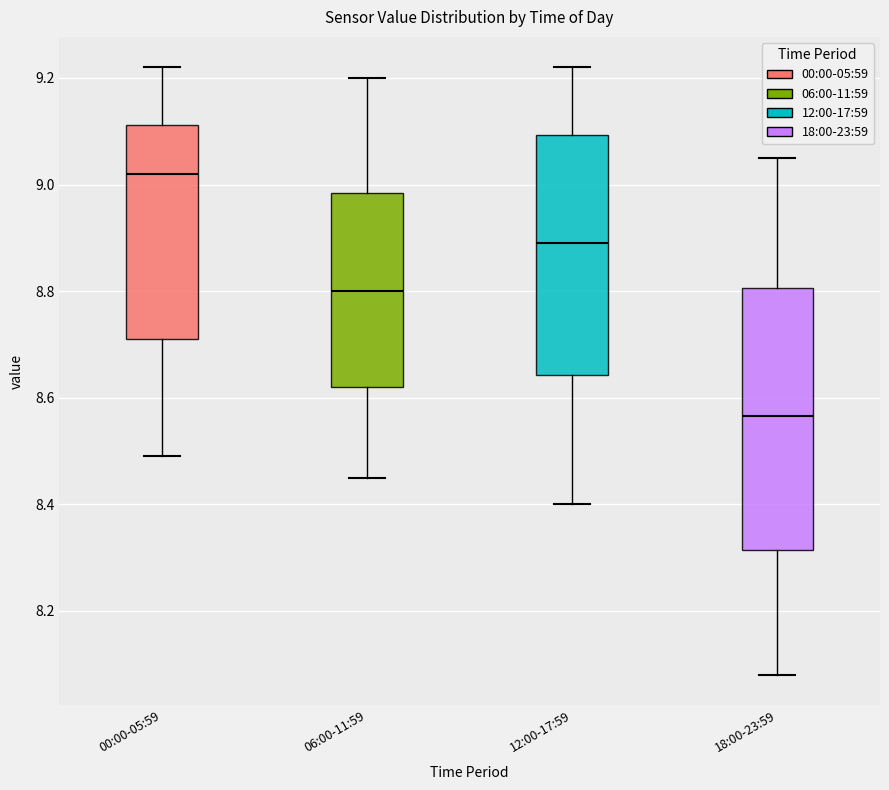

Which box's median line is the lowest?

18:00-23:59